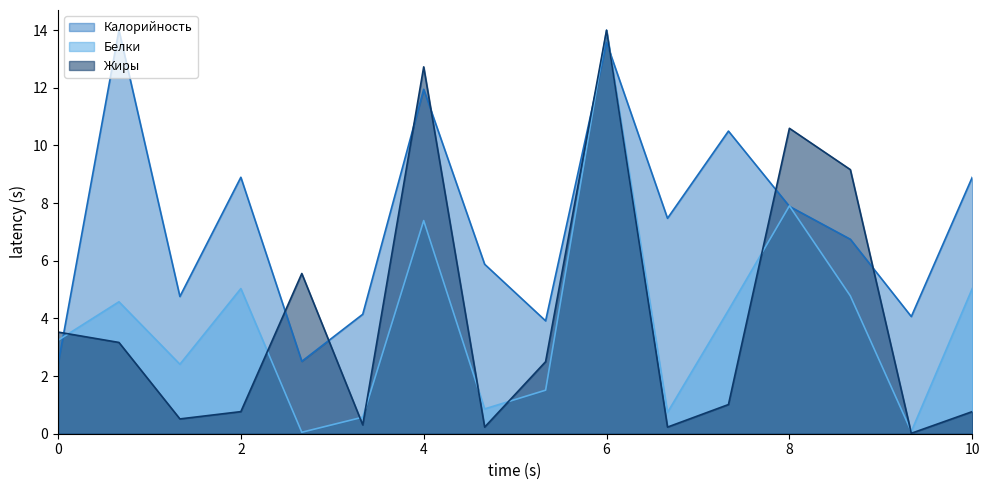

At which label does Белки reach its minimum?

Масло сливочное